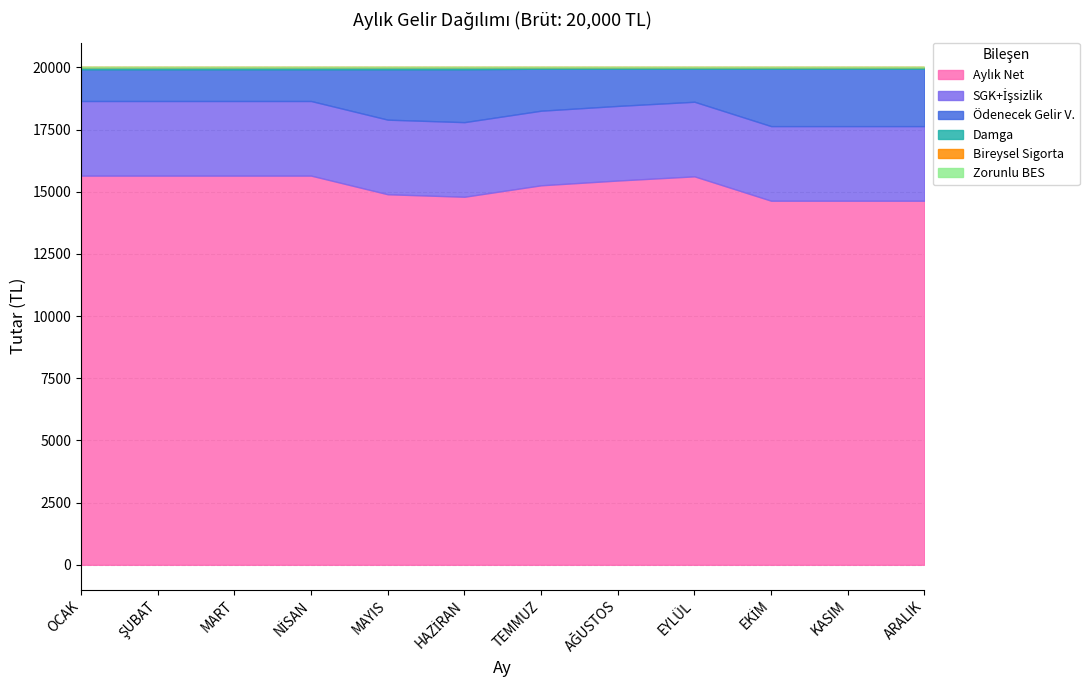

Is the value of Bireysel Sigorta at EKİM greater than the value of Zorunlu BES at OCAK?

No